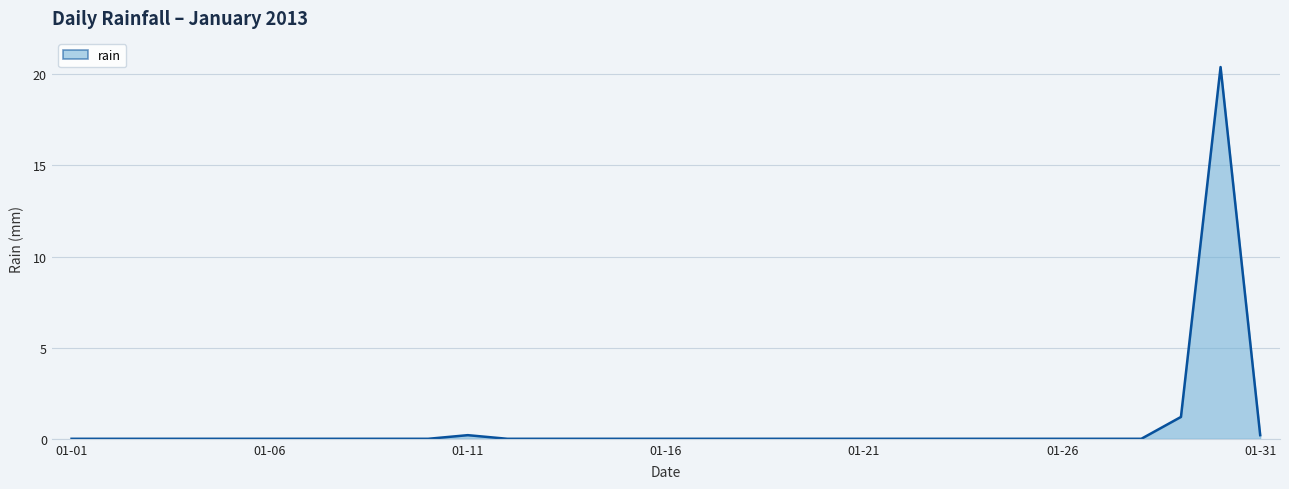

What is the average value?

0.7